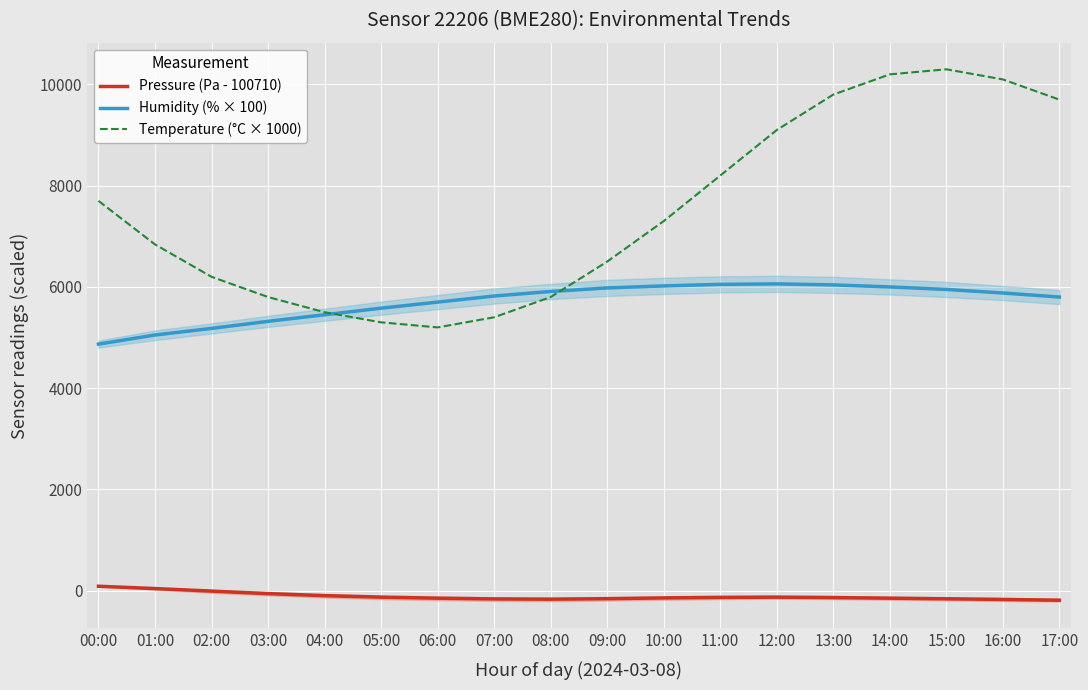

What is the maximum value shown in the chart?

10300